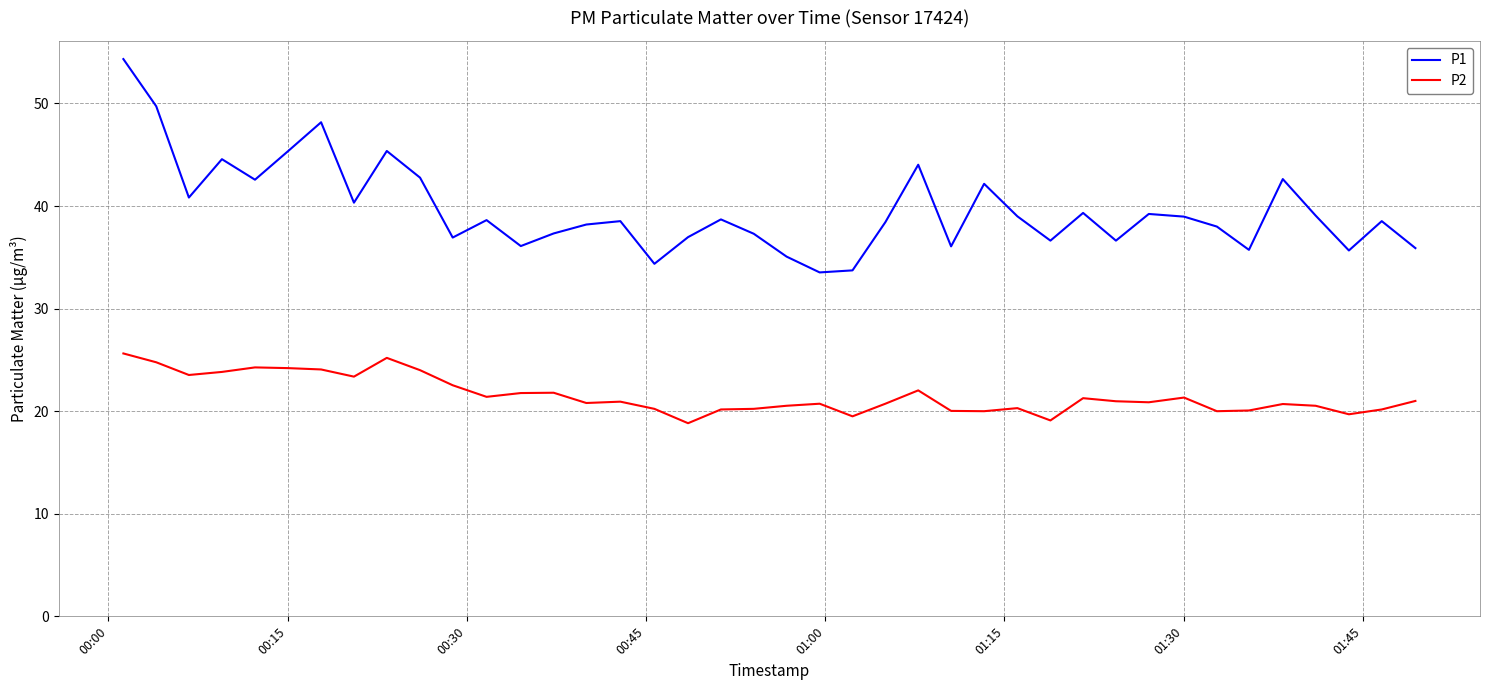

Which series has the widest spread of values?

P1